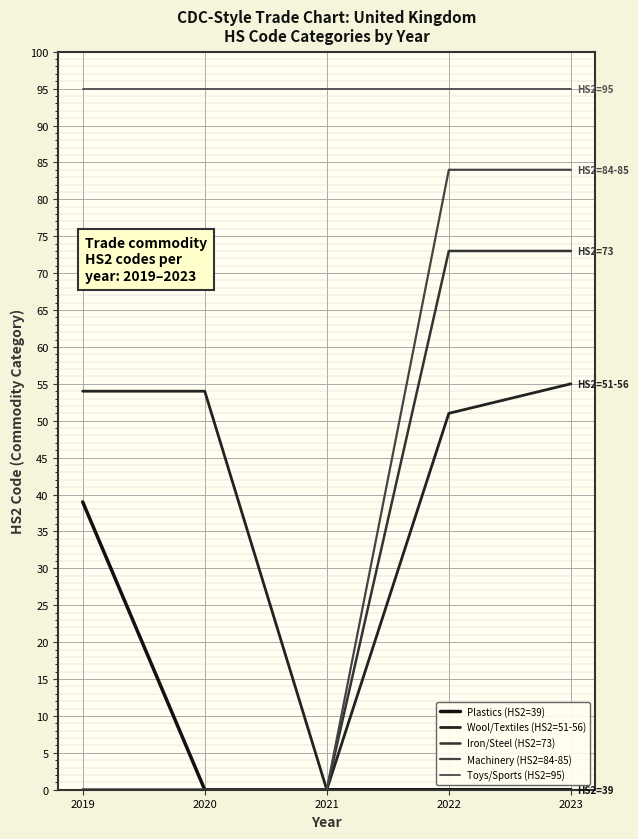

How many lines are shown in the chart?

5